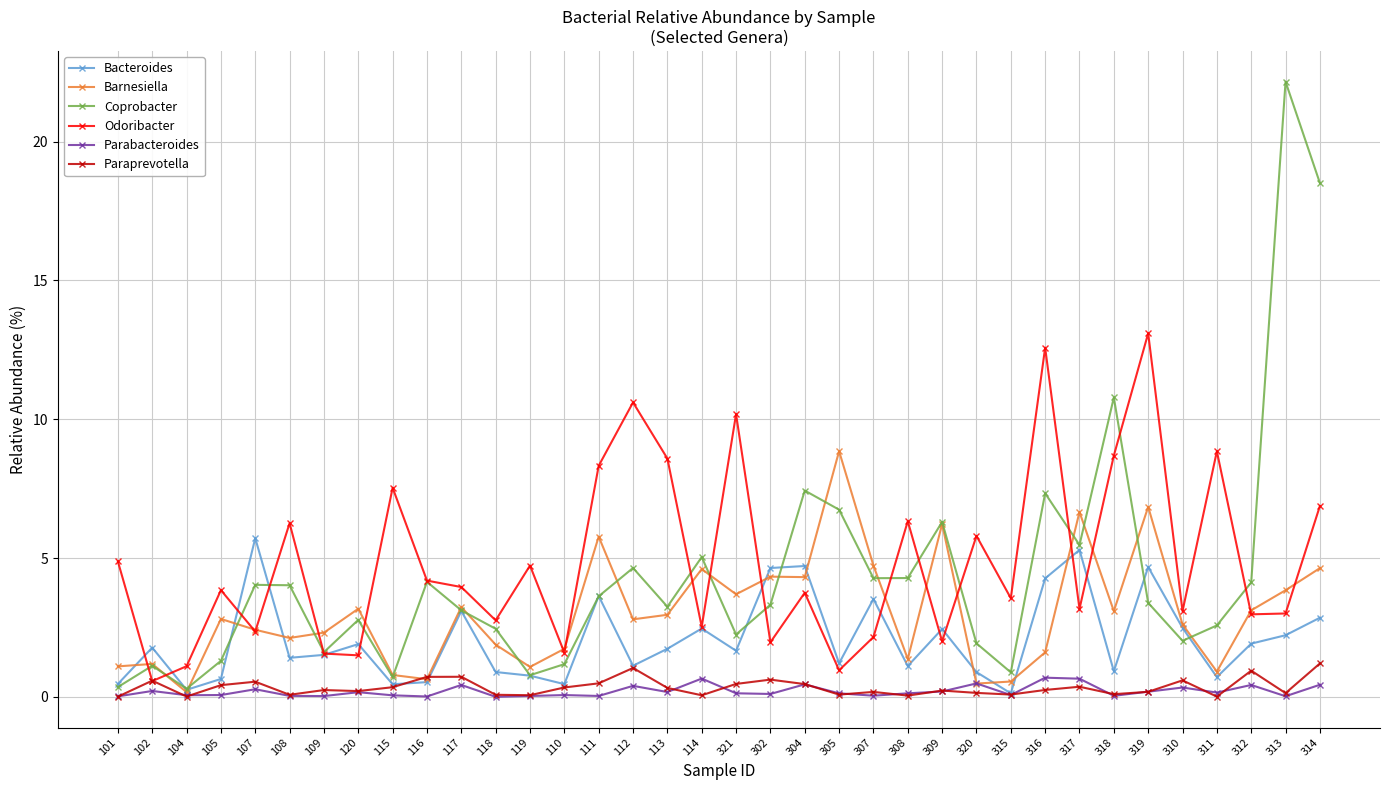

Is it true that Odoribacter equals 1.1 at 302?

False